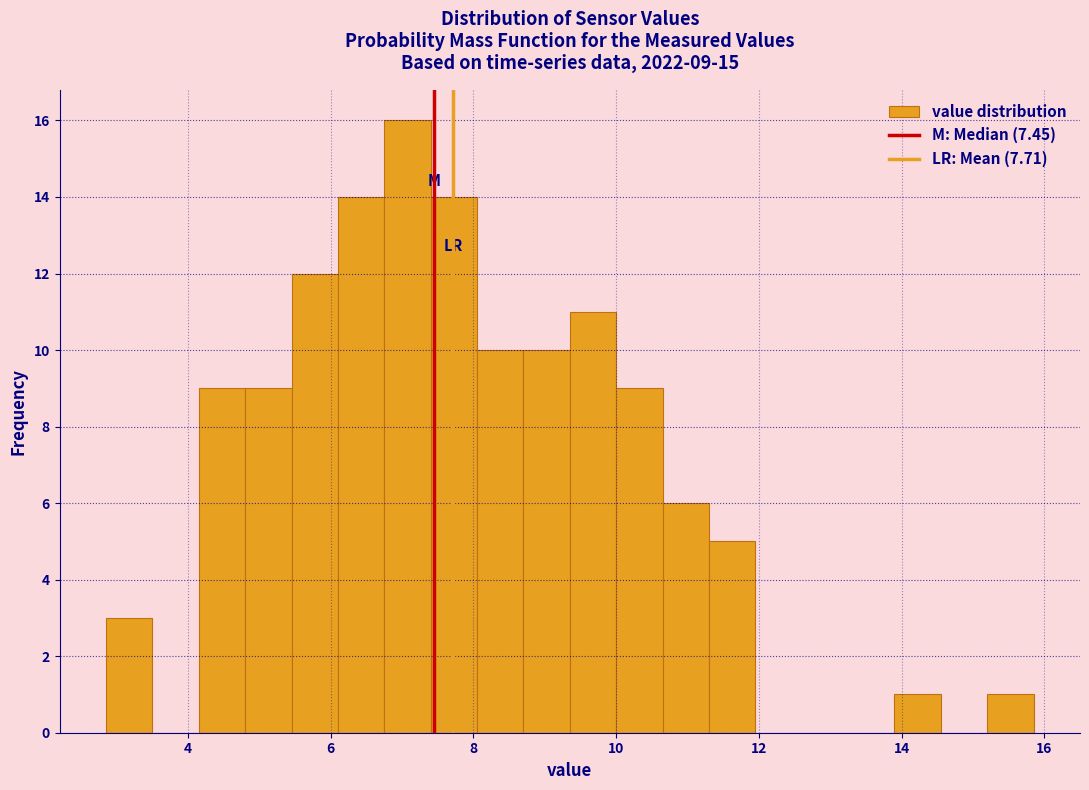

Around what value on the x-axis is the tallest bar? Give the approximate position of its centre, as read against the axis.

7.0